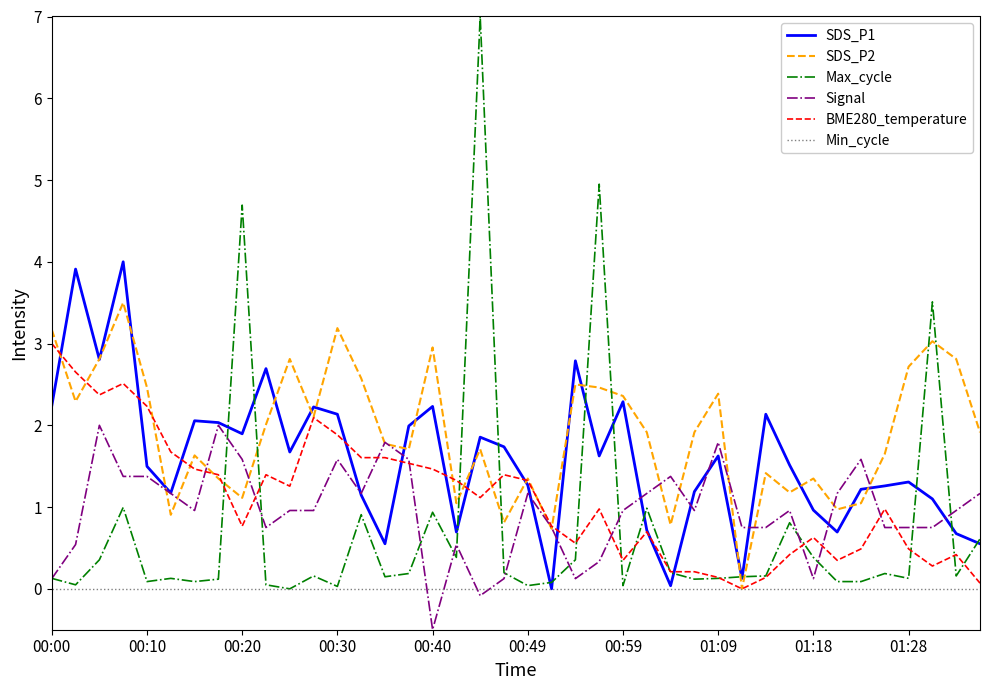

Which series has the widest spread of values?

Max_cycle